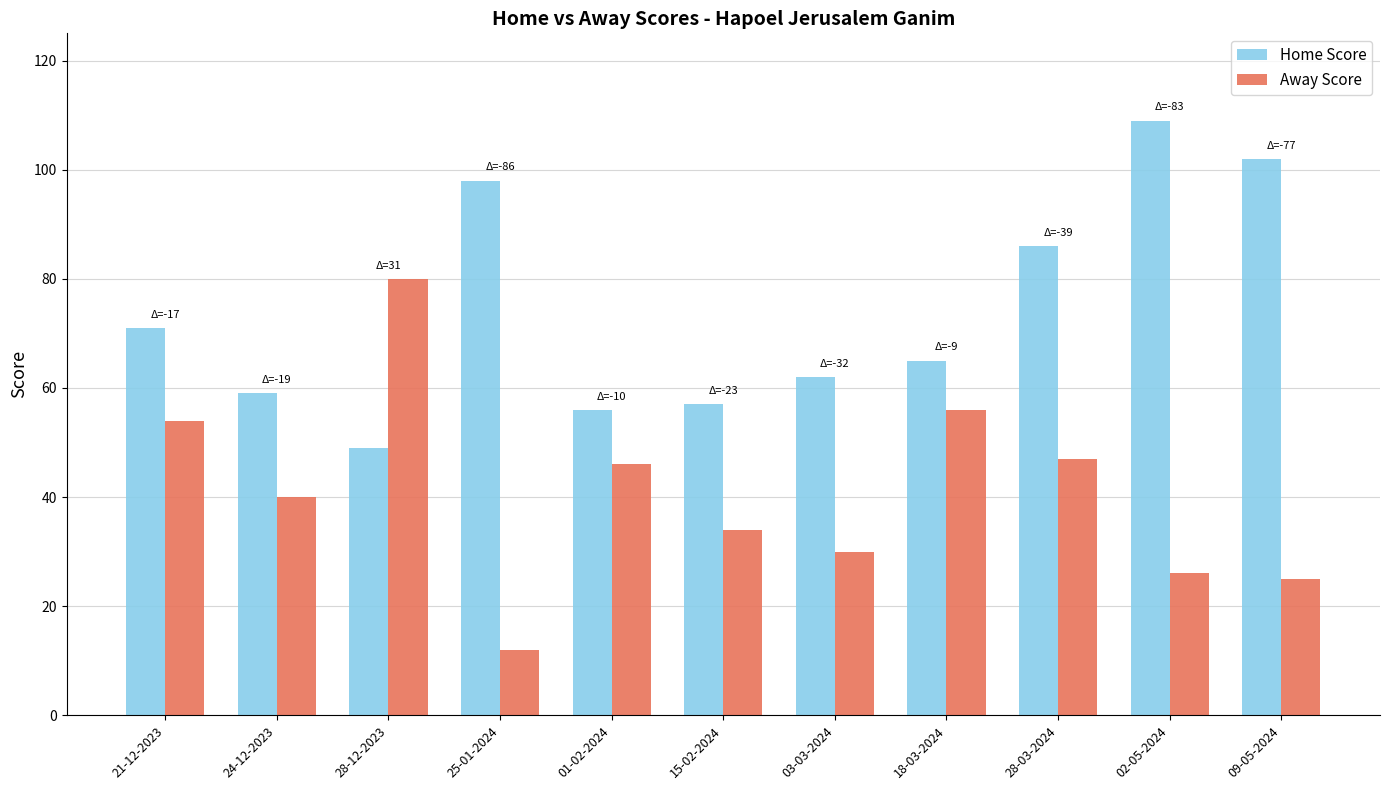

What are all the series names shown in the legend?

Home Score, Away Score